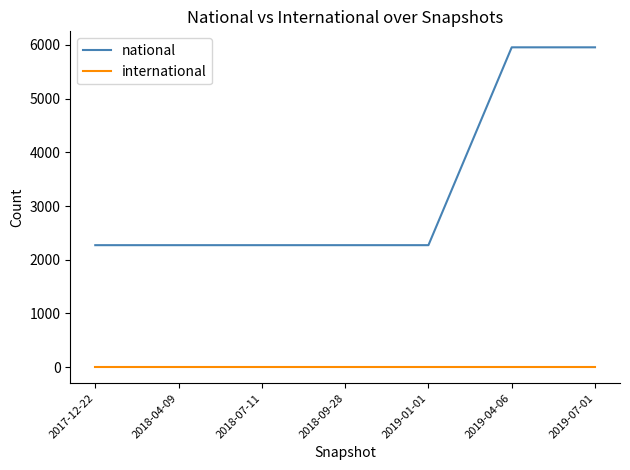

Is the value of national at 2019-07-01 greater than the value of international at 2019-04-06?

Yes